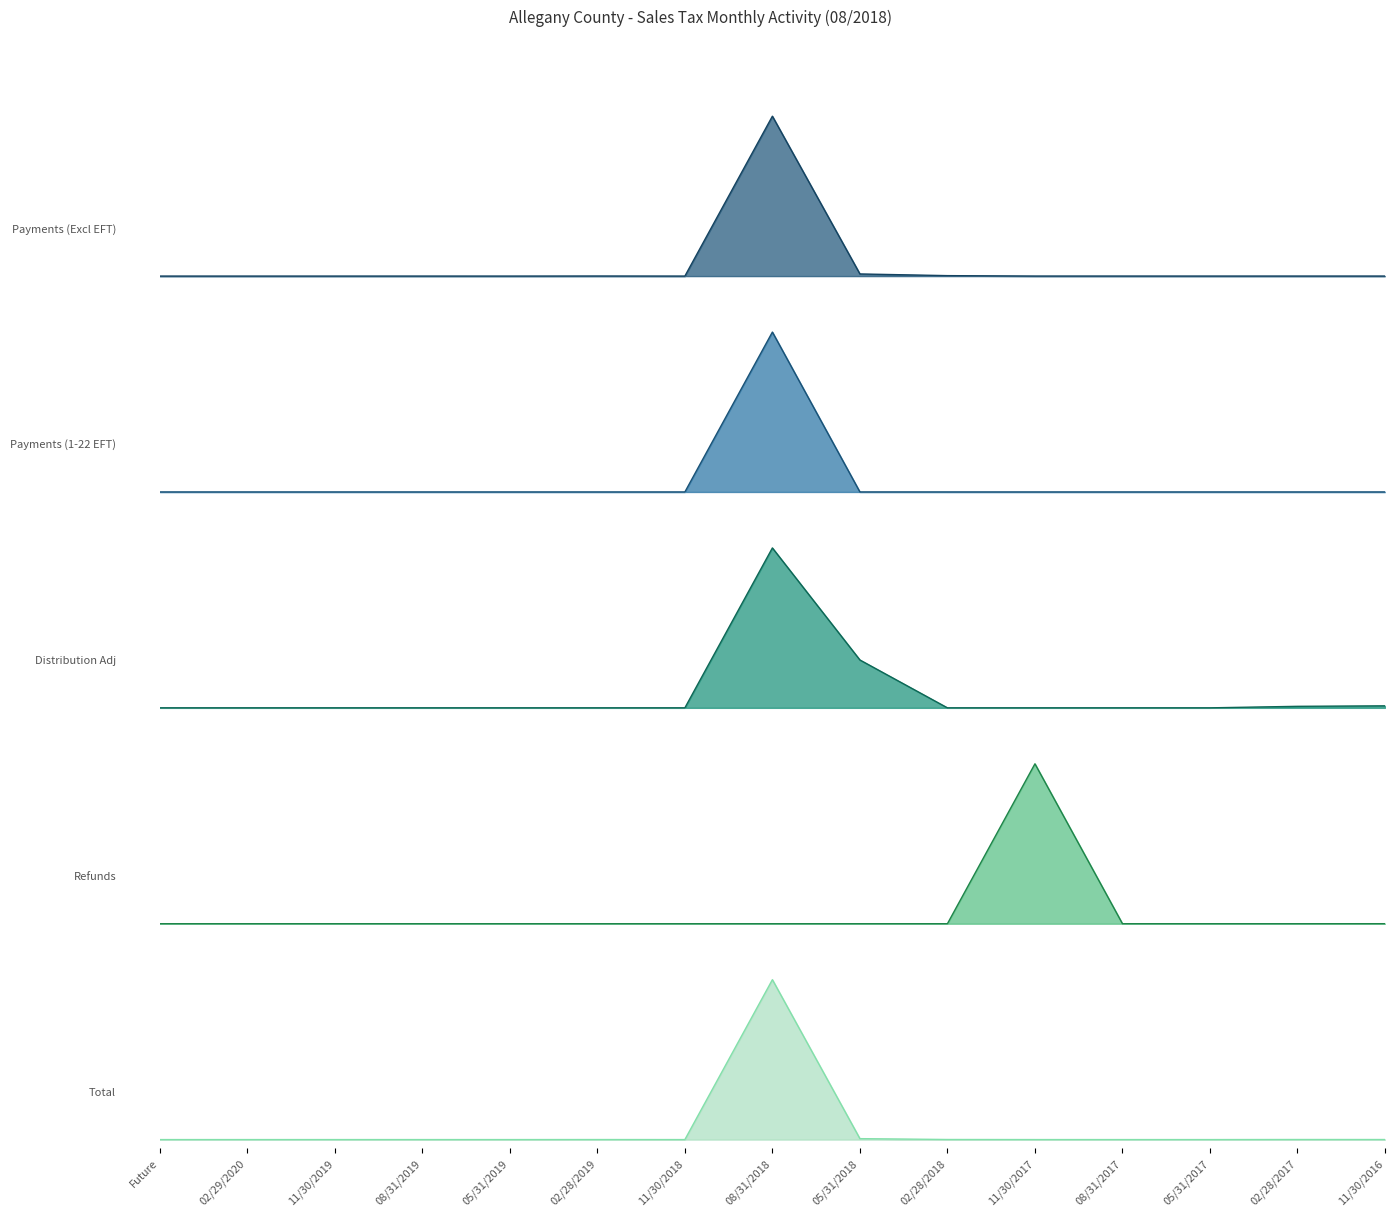

Which label corresponds to the largest value in the chart?

08/31/2018